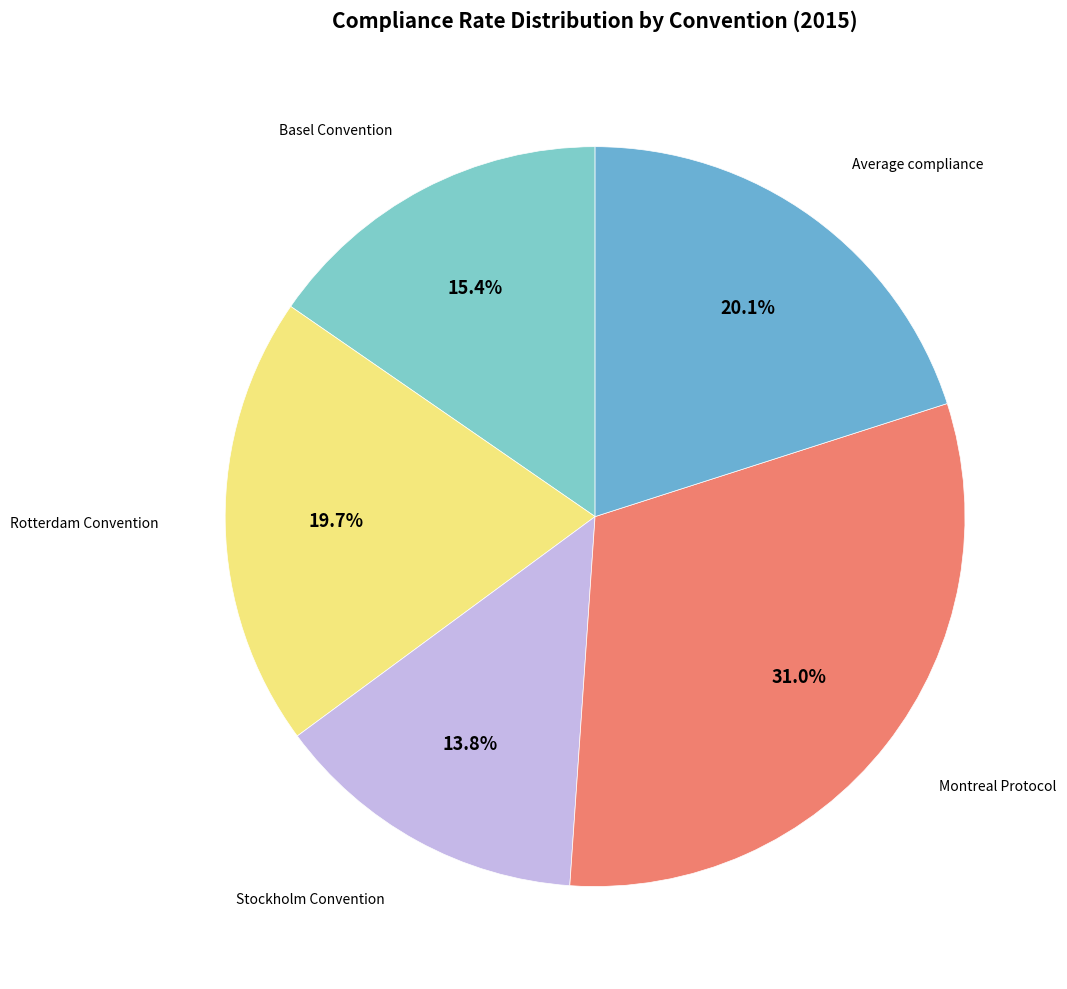

How many slices are in this pie chart?

5